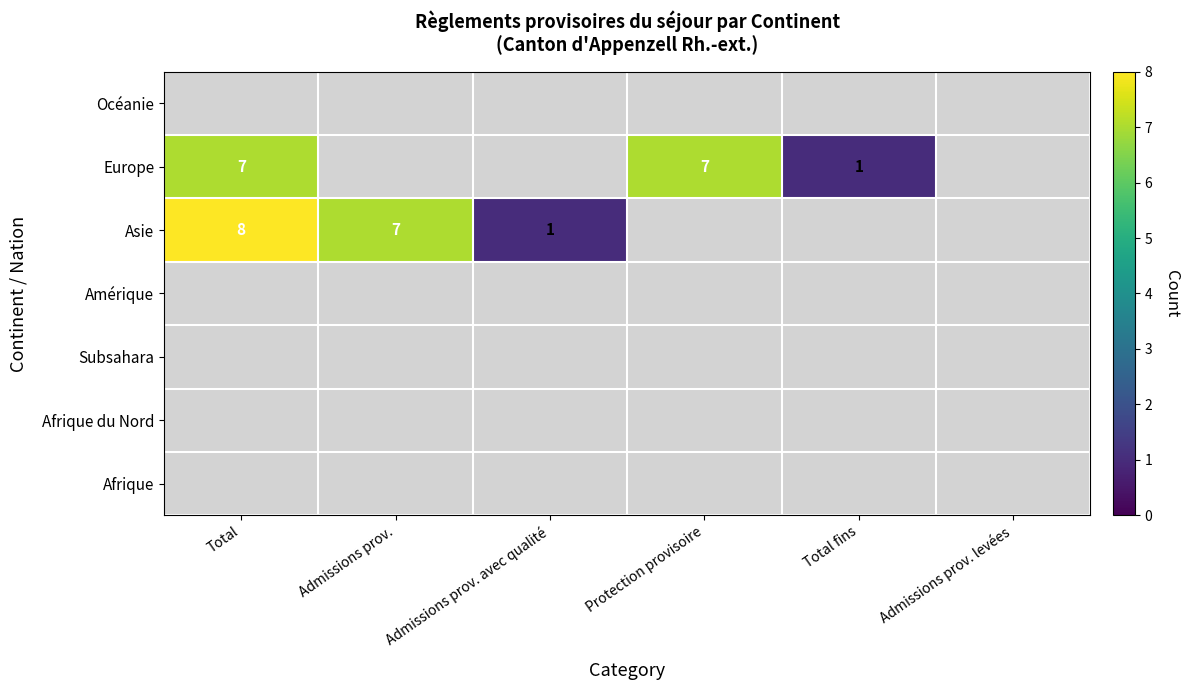

List the labels in order of Europe value, smallest first.

Total fins, Admissions prov. levées, Total, Admissions prov., Admissions prov. avec qualité, Protection provisoire